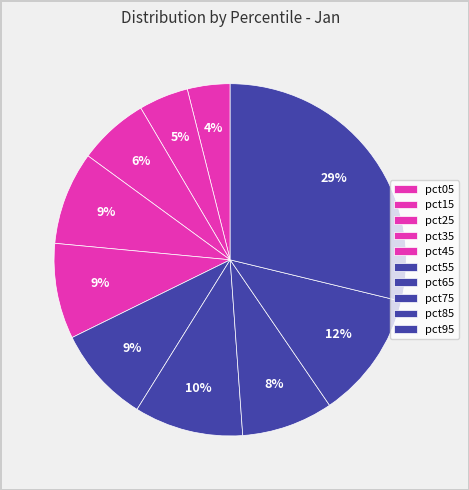

To the nearest percent, what is the combined percentage of pct95 and pct25?

35%